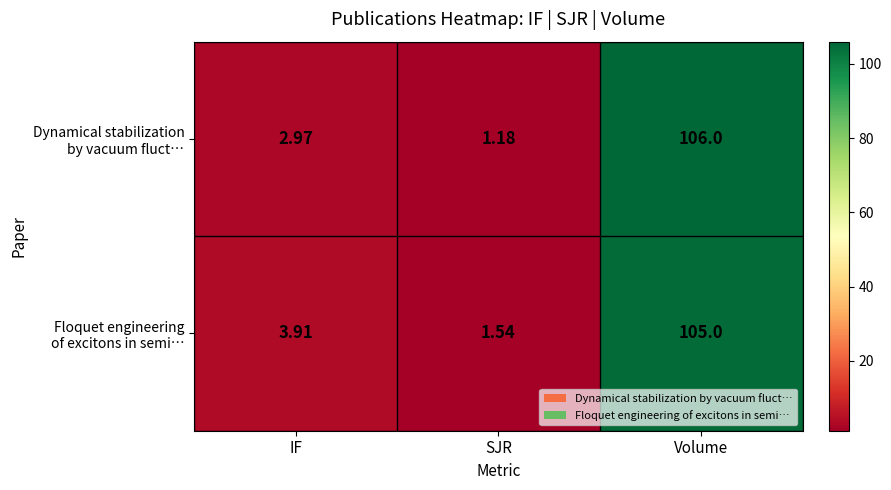

How many series are shown in this chart?

2